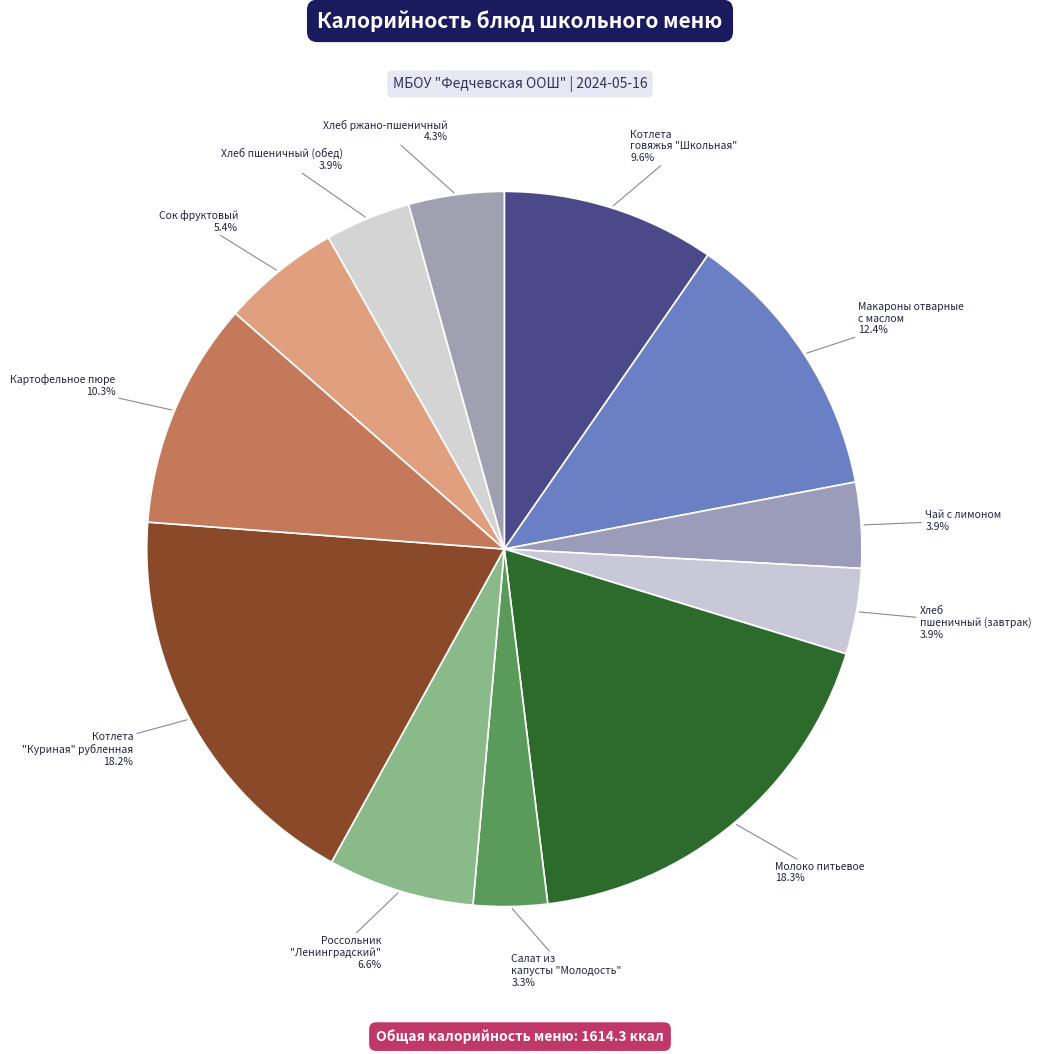

What percentage is the Макароны отварные с маслом slice, to the nearest percent?

12%